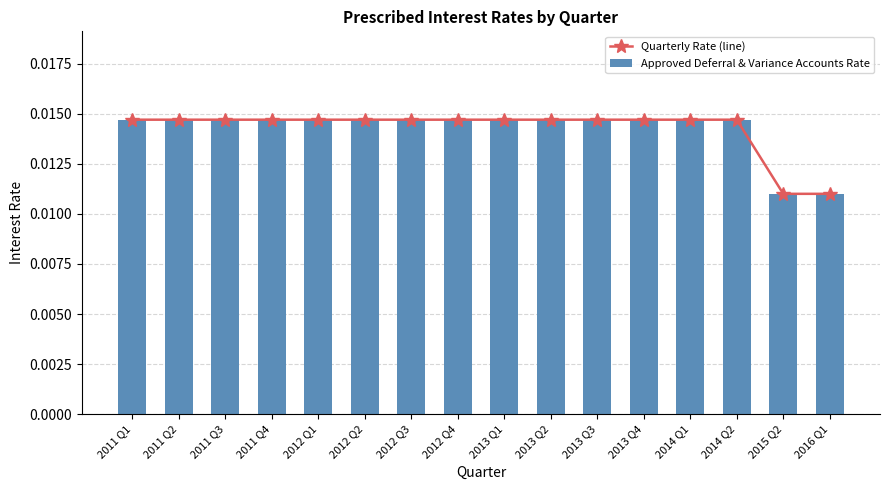

Which category has the lowest value in the Quarterly Rate (line) series?

2015 Q2